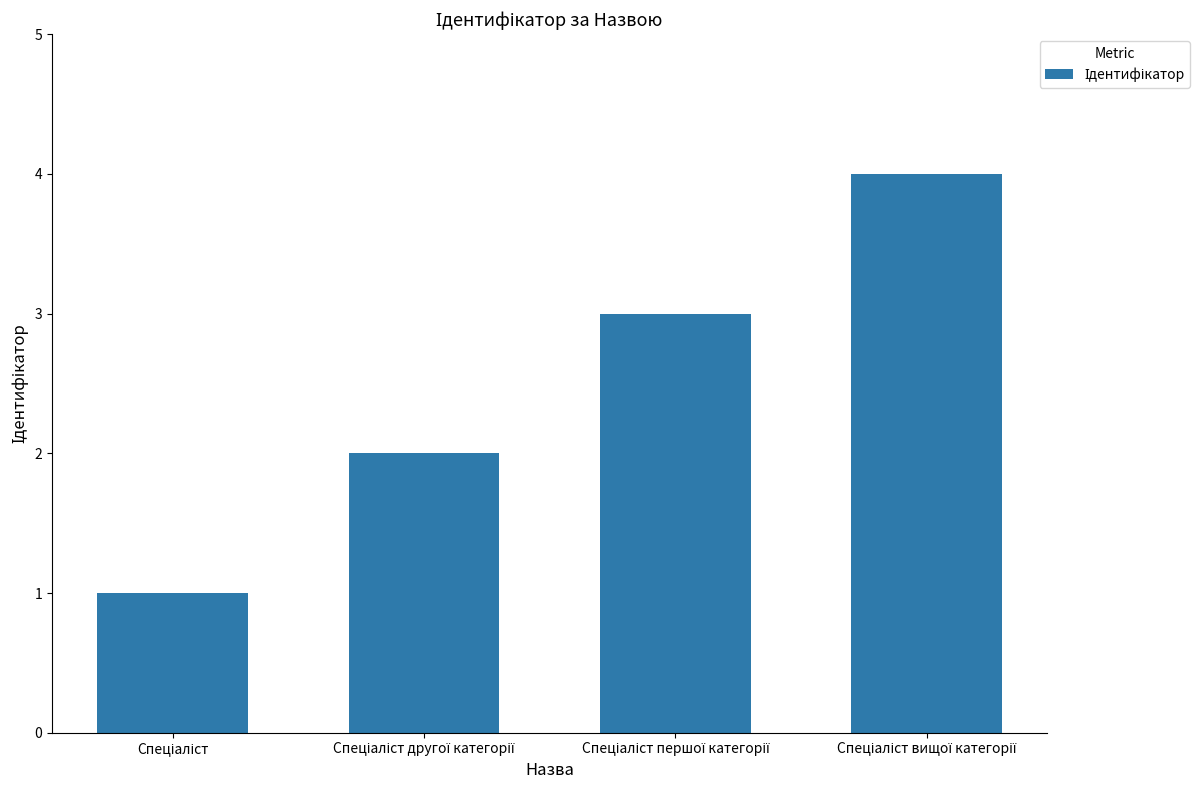

What is the sum of all values?

10